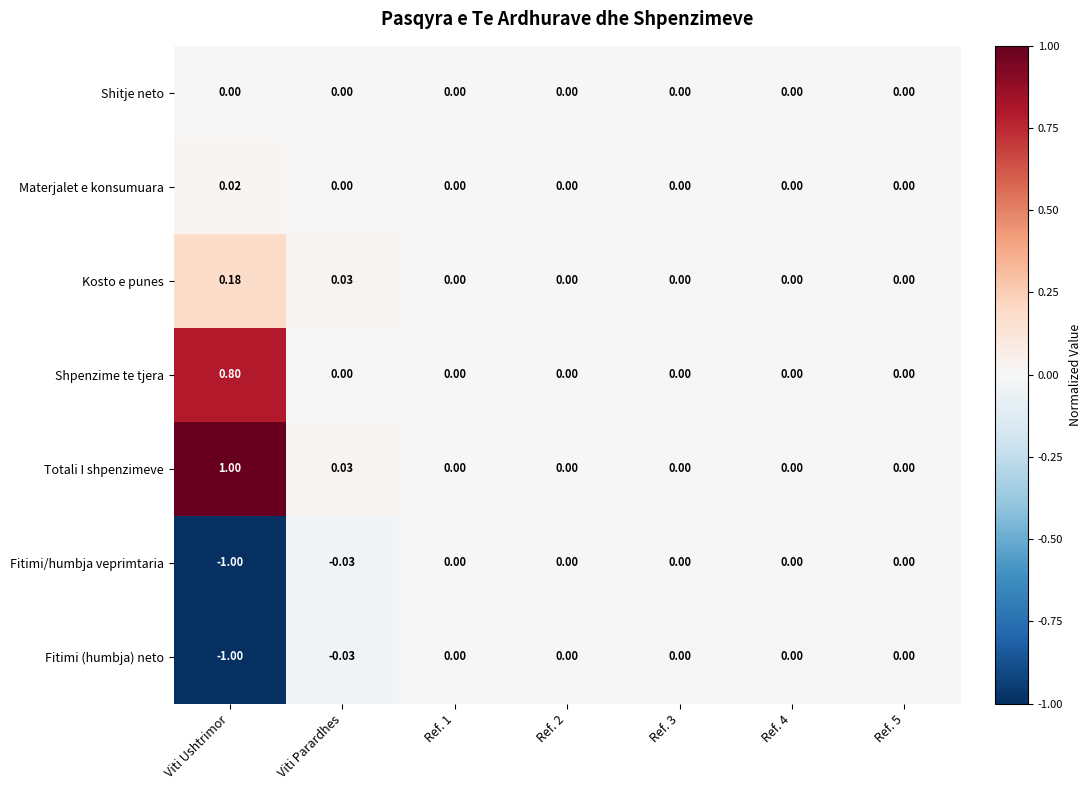

Which series has the largest total across all categories?

Totali I shpenzimeve